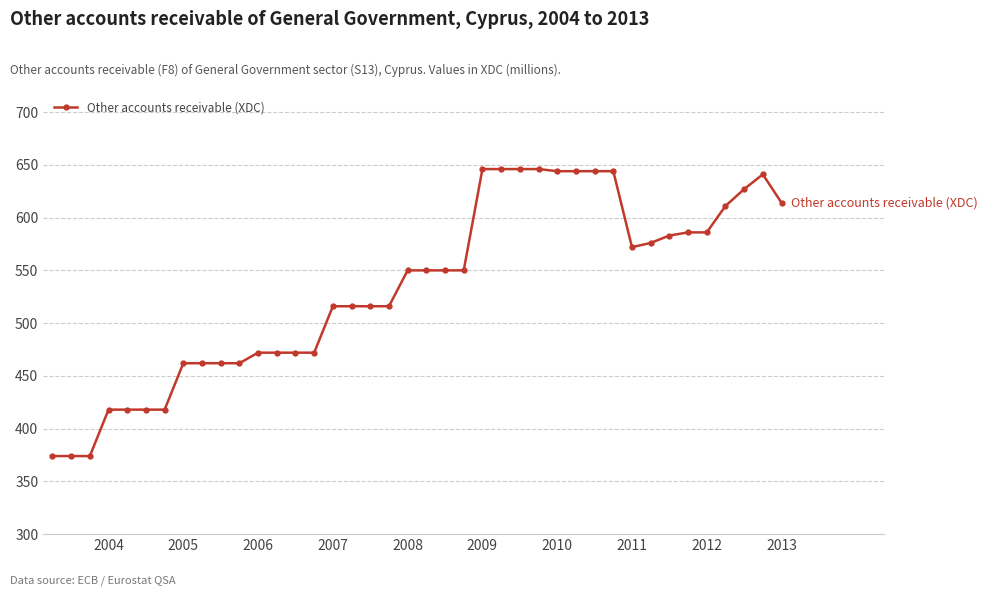

What is the value of the 33rd point from the left?

576